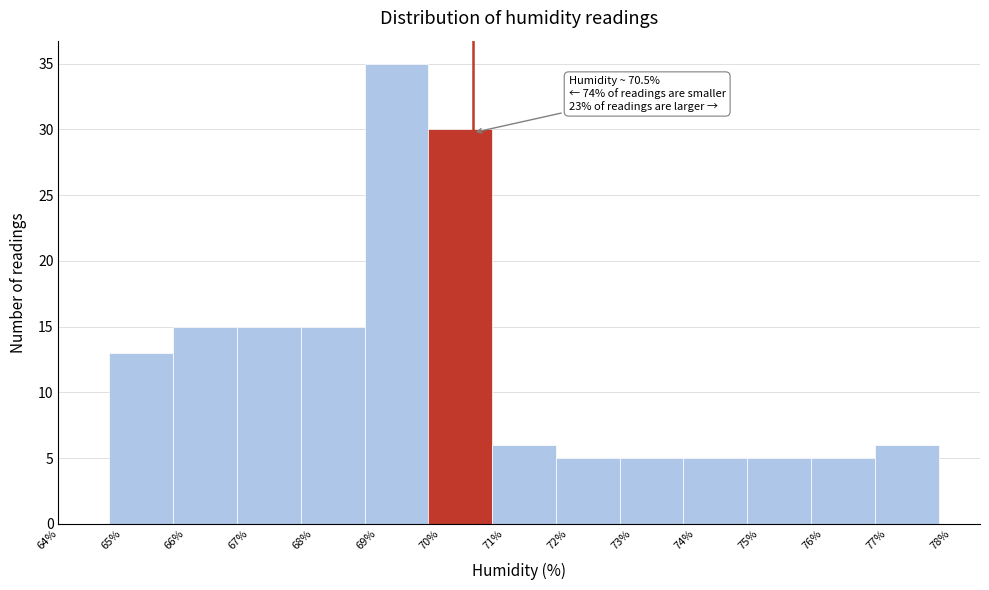

Over which range of the x-axis is the bar tallest?

68.8 to 69.8